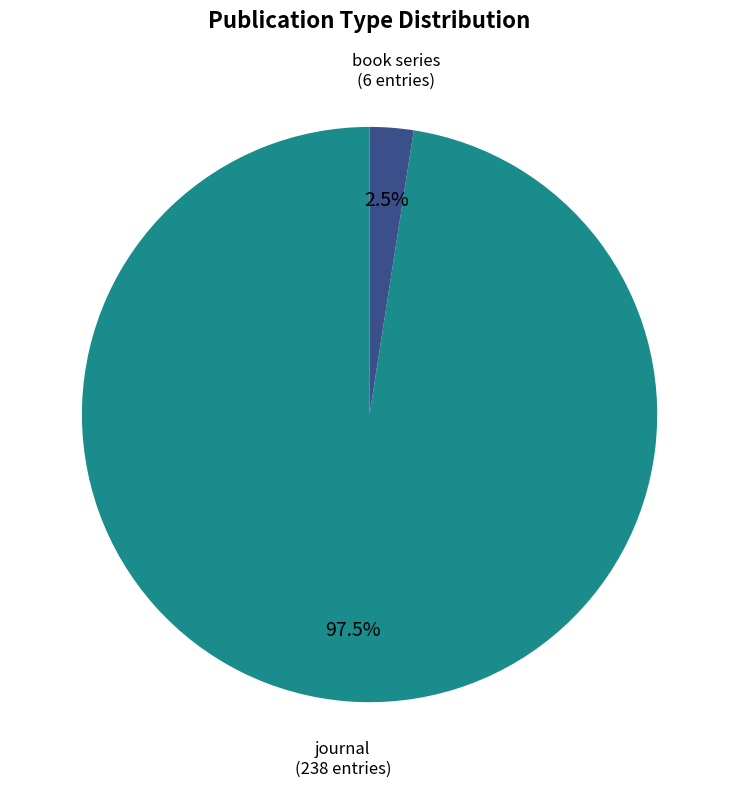

To the nearest percent, what is the difference between the book series and journal slice percentages?

95%